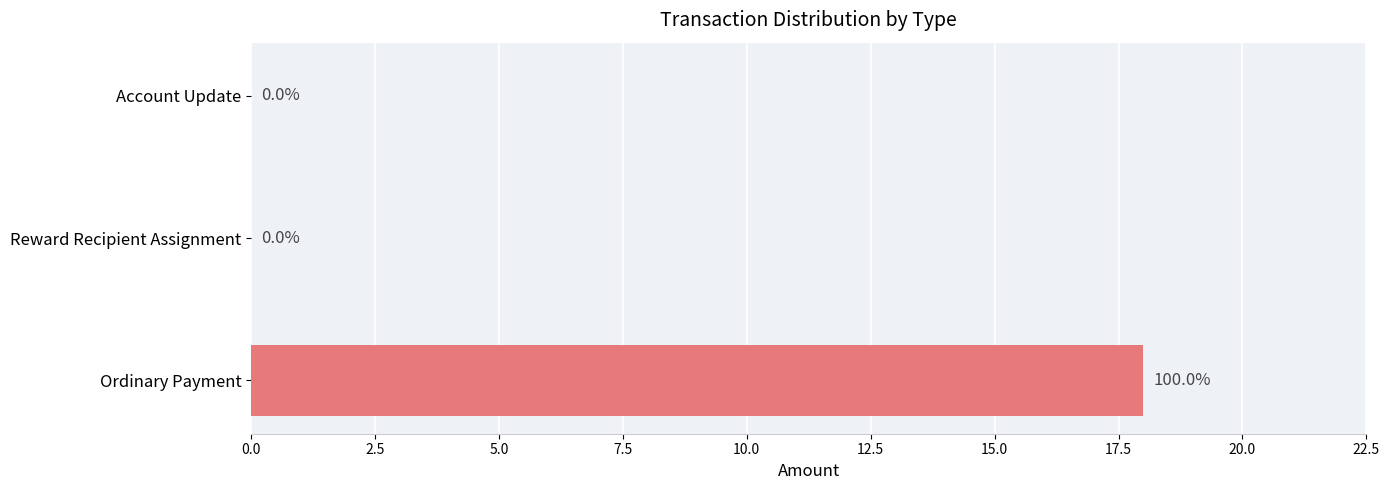

Reading top to bottom, what are all the values shown in this chart?

Account Update=0	Reward Recipient Assignment=0	Ordinary Payment=18